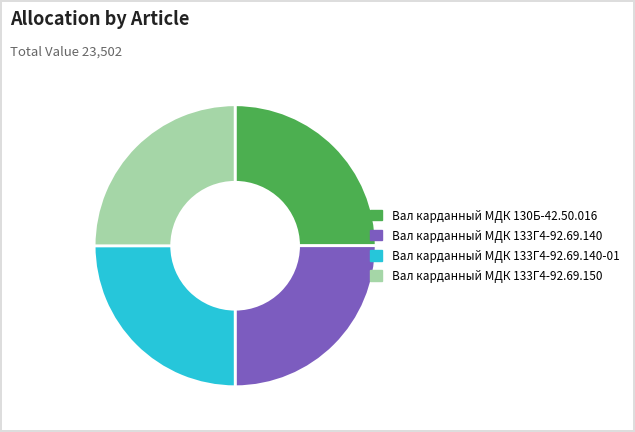

Count the number of slices in the pie.

4